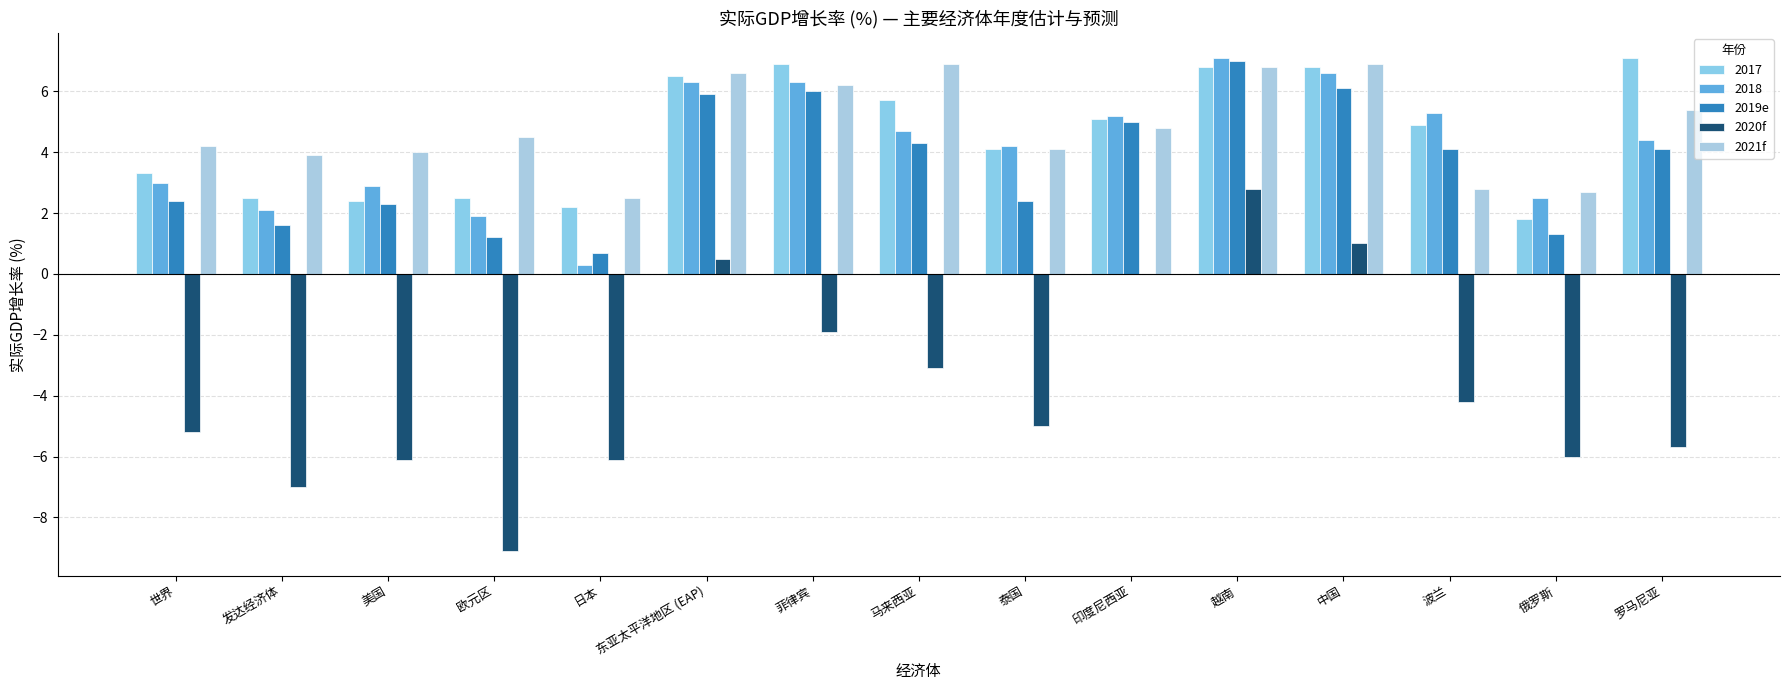

What is the sum of all 2020f values?

-55.1